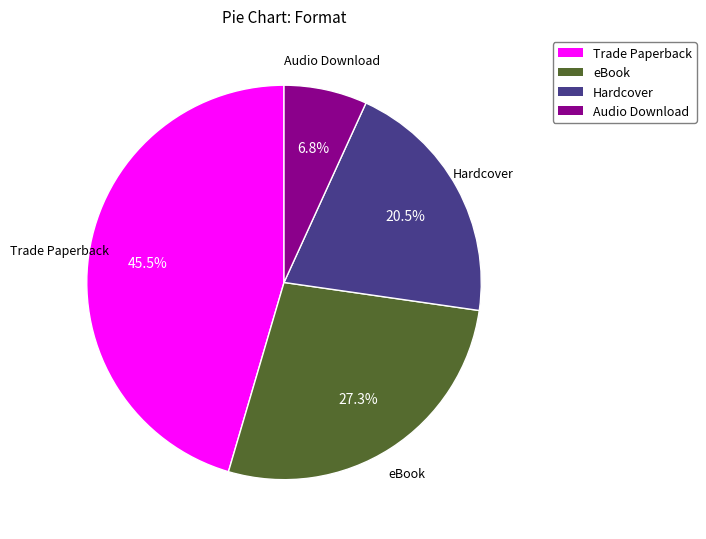

To the nearest percent, what percentage of the pie is eBook?

27%